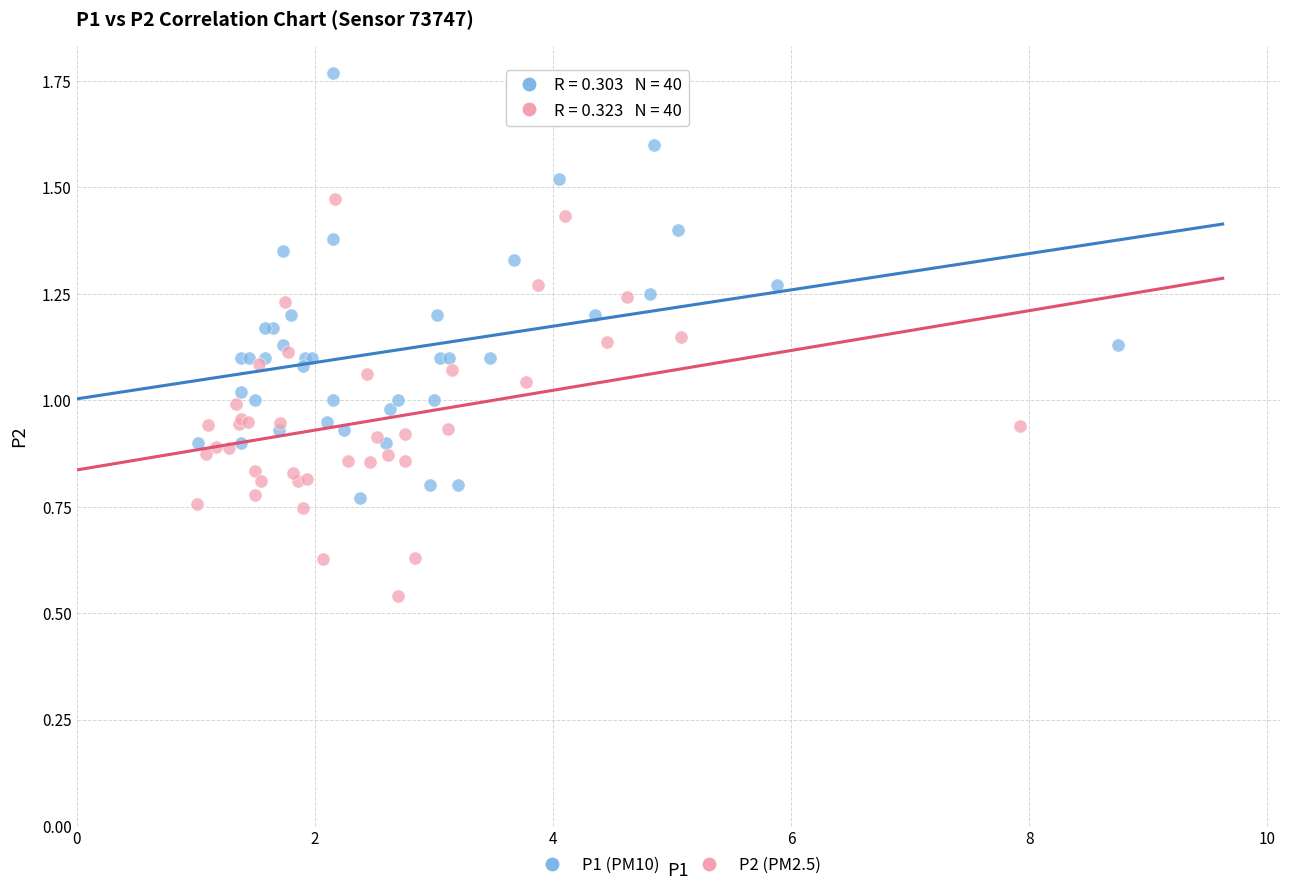

Which series contains the lowest Y value?

P2 (PM2.5)